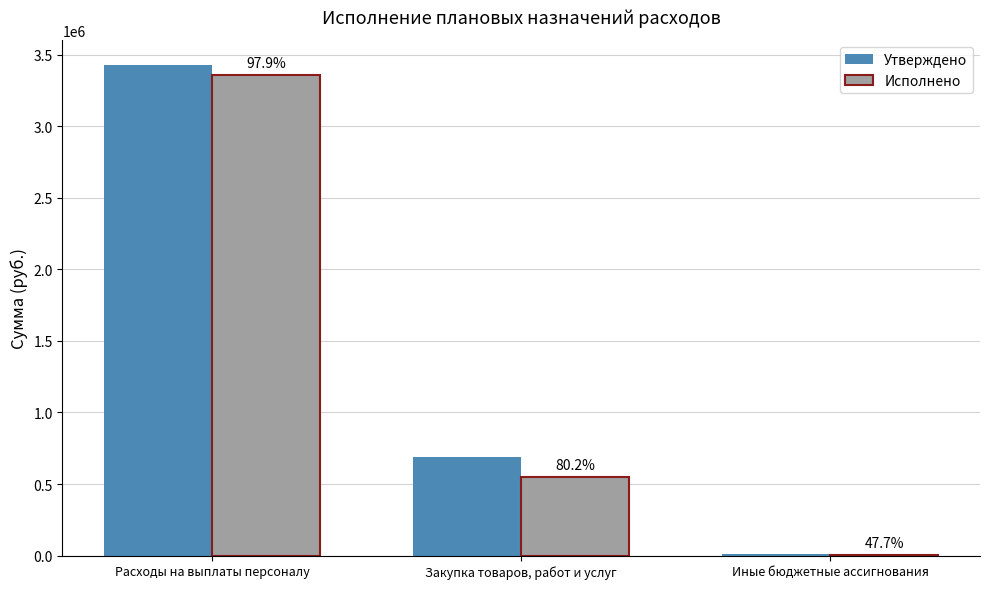

Which series changed the most between Расходы на выплаты персоналу and Закупка товаров, работ и услуг?

Исполнено